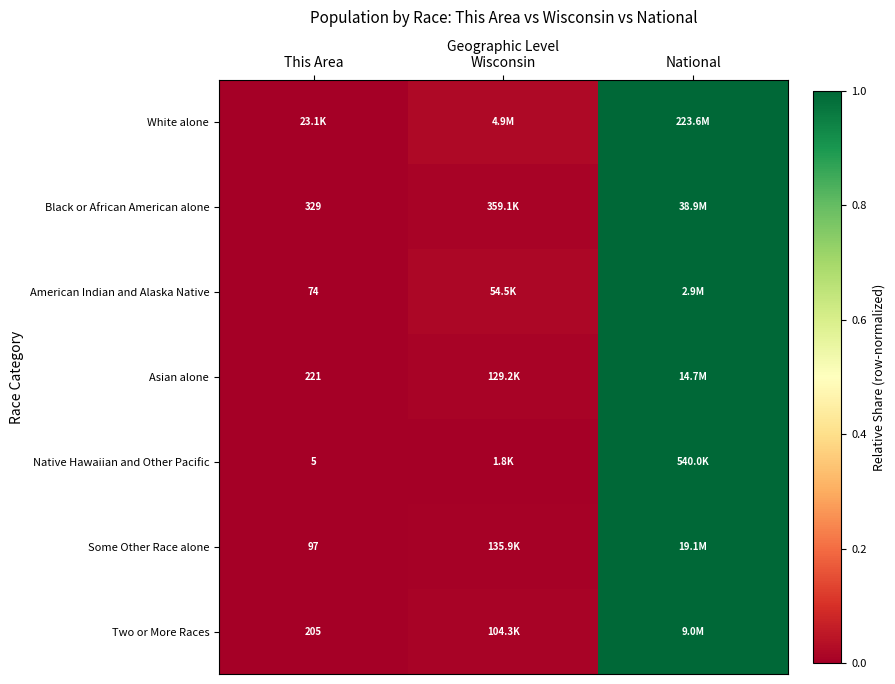

Is the value of Black or African American alone at This Area greater than the value of Two or More Races at Wisconsin?

No